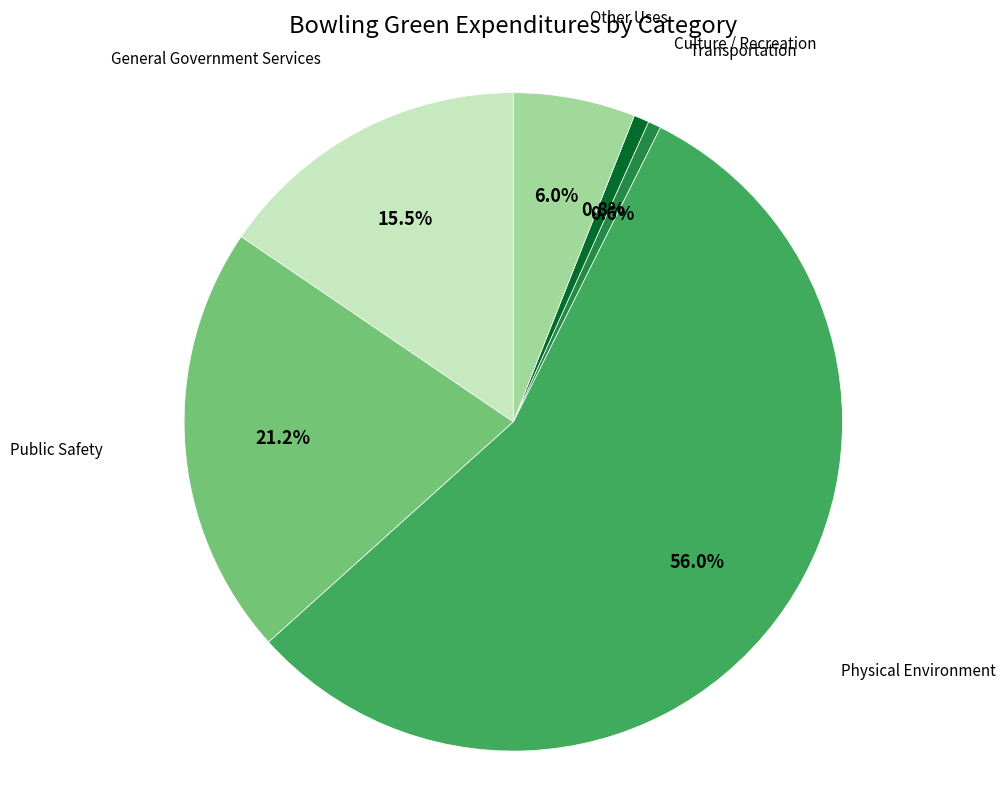

Which has a higher value, Other Uses or Public Safety?

Public Safety